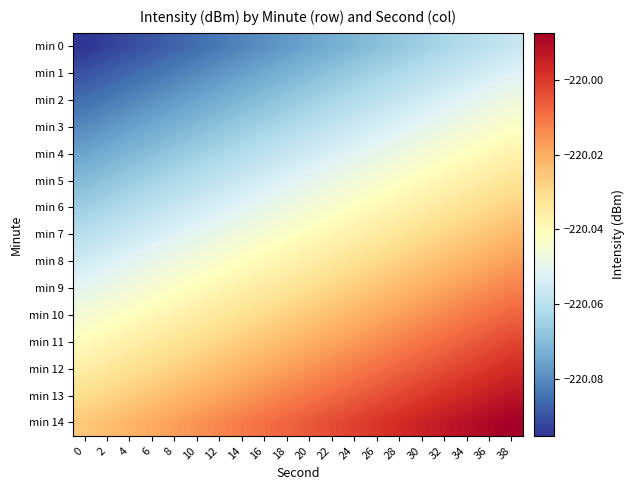

Reading left to right, list all the values displayed in this chart.

min 0: 0=-220.1	2=-220.1	4=-220.1	6=-220.1	8=-220.1	10=-220.1	12=-220.1	14=-220.1	16=-220.1	18=-220.1	20=-220.1	22=-220.1	24=-220.1	26=-220.1	28=-220.1	30=-220.1	32=-220.1	34=-220.1	36=-220.1	38=-220.1
min 1: 0=-220.1	2=-220.1	4=-220.1	6=-220.1	8=-220.1	10=-220.1	12=-220.1	14=-220.1	16=-220.1	18=-220.1	20=-220.1	22=-220.1	24=-220.1	26=-220.1	28=-220.1	30=-220.1	32=-220.1	34=-220.1	36=-220.1	38=-220.1
min 2: 0=-220.1	2=-220.1	4=-220.1	6=-220.1	8=-220.1	10=-220.1	12=-220.1	14=-220.1	16=-220.1	18=-220.1	20=-220.1	22=-220.1	24=-220.1	26=-220.1	28=-220.1	30=-220.1	32=-220.1	34=-220.1	36=-220.0	38=-220.0
min 3: 0=-220.1	2=-220.1	4=-220.1	6=-220.1	8=-220.1	10=-220.1	12=-220.1	14=-220.1	16=-220.1	18=-220.1	20=-220.1	22=-220.1	24=-220.1	26=-220.1	28=-220.1	30=-220.1	32=-220.0	34=-220.0	36=-220.0	38=-220.0
min 4: 0=-220.1	2=-220.1	4=-220.1	6=-220.1	8=-220.1	10=-220.1	12=-220.1	14=-220.1	16=-220.1	18=-220.1	20=-220.1	22=-220.1	24=-220.1	26=-220.0	28=-220.0	30=-220.0	32=-220.0	34=-220.0	36=-220.0	38=-220.0
min 5: 0=-220.1	2=-220.1	4=-220.1	6=-220.1	8=-220.1	10=-220.1	12=-220.1	14=-220.1	16=-220.1	18=-220.1	20=-220.1	22=-220.0	24=-220.0	26=-220.0	28=-220.0	30=-220.0	32=-220.0	34=-220.0	36=-220.0	38=-220.0
min 6: 0=-220.1	2=-220.1	4=-220.1	6=-220.1	8=-220.1	10=-220.1	12=-220.1	14=-220.1	16=-220.0	18=-220.0	20=-220.0	22=-220.0	24=-220.0	26=-220.0	28=-220.0	30=-220.0	32=-220.0	34=-220.0	36=-220.0	38=-220.0
min 7: 0=-220.1	2=-220.1	4=-220.1	6=-220.1	8=-220.1	10=-220.1	12=-220.0	14=-220.0	16=-220.0	18=-220.0	20=-220.0	22=-220.0	24=-220.0	26=-220.0	28=-220.0	30=-220.0	32=-220.0	34=-220.0	36=-220.0	38=-220.0
min 8: 0=-220.1	2=-220.1	4=-220.1	6=-220.0	8=-220.0	10=-220.0	12=-220.0	14=-220.0	16=-220.0	18=-220.0	20=-220.0	22=-220.0	24=-220.0	26=-220.0	28=-220.0	30=-220.0	32=-220.0	34=-220.0	36=-220.0	38=-220.0
min 9: 0=-220.1	2=-220.0	4=-220.0	6=-220.0	8=-220.0	10=-220.0	12=-220.0	14=-220.0	16=-220.0	18=-220.0	20=-220.0	22=-220.0	24=-220.0	26=-220.0	28=-220.0	30=-220.0	32=-220.0	34=-220.0	36=-220.0	38=-220.0
min 10: 0=-220.0	2=-220.0	4=-220.0	6=-220.0	8=-220.0	10=-220.0	12=-220.0	14=-220.0	16=-220.0	18=-220.0	20=-220.0	22=-220.0	24=-220.0	26=-220.0	28=-220.0	30=-220.0	32=-220.0	34=-220.0	36=-220.0	38=-220.0
min 11: 0=-220.0	2=-220.0	4=-220.0	6=-220.0	8=-220.0	10=-220.0	12=-220.0	14=-220.0	16=-220.0	18=-220.0	20=-220.0	22=-220.0	24=-220.0	26=-220.0	28=-220.0	30=-220.0	32=-220.0	34=-220.0	36=-220.0	38=-220.0
min 12: 0=-220.0	2=-220.0	4=-220.0	6=-220.0	8=-220.0	10=-220.0	12=-220.0	14=-220.0	16=-220.0	18=-220.0	20=-220.0	22=-220.0	24=-220.0	26=-220.0	28=-220.0	30=-220.0	32=-220.0	34=-220.0	36=-220.0	38=-220.0
min 13: 0=-220.0	2=-220.0	4=-220.0	6=-220.0	8=-220.0	10=-220.0	12=-220.0	14=-220.0	16=-220.0	18=-220.0	20=-220.0	22=-220.0	24=-220.0	26=-220.0	28=-220.0	30=-220.0	32=-220.0	34=-220.0	36=-220.0	38=-220.0
min 14: 0=-220.0	2=-220.0	4=-220.0	6=-220.0	8=-220.0	10=-220.0	12=-220.0	14=-220.0	16=-220.0	18=-220.0	20=-220.0	22=-220.0	24=-220.0	26=-220.0	28=-220.0	30=-220.0	32=-220.0	34=-220.0	36=-220.0	38=-220.0